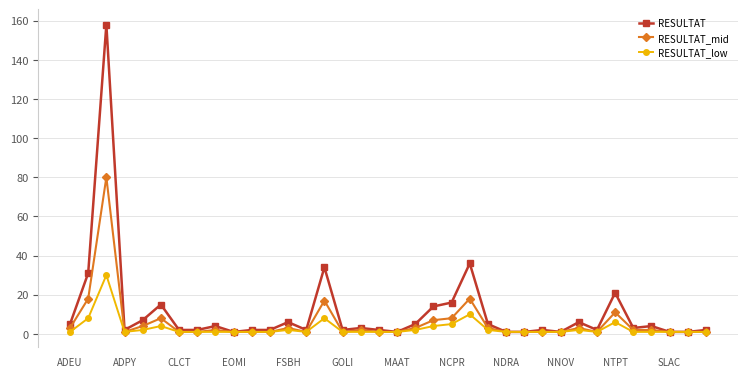

What is the difference between the second highest and minimum values in the RESULTAT_mid series?

17